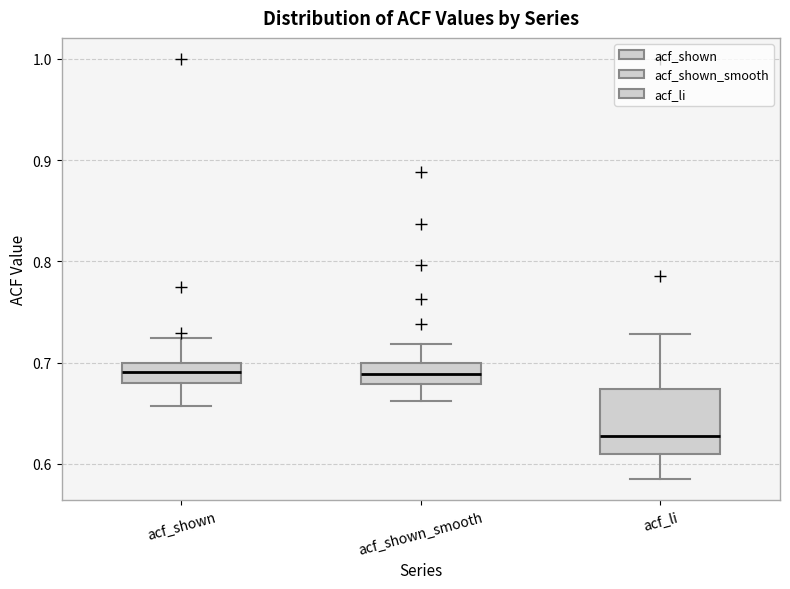

Where does the median line of the box for acf_shown_smooth sit on the y-axis? The values are not printed on the chart, so give them approximately, as read against the axis.

0.69